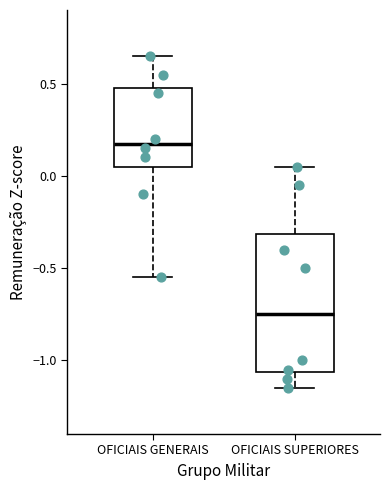

Comparing the boxes themselves (not the whiskers), which one is the tallest?

OFICIAIS SUPERIORES